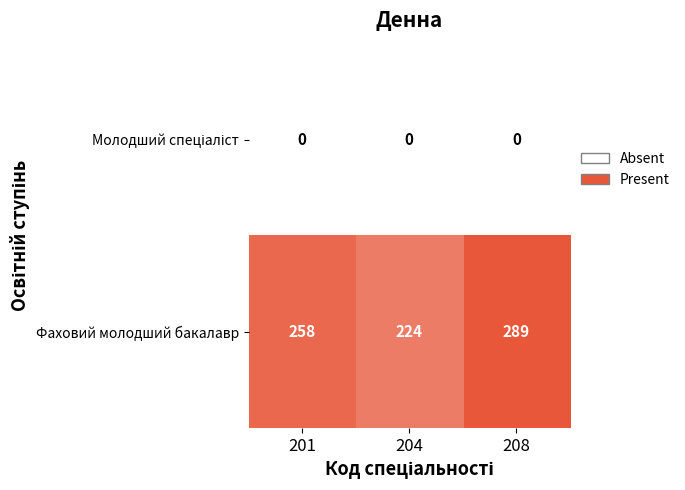

What is the sum of the Фаховий молодший бакалавр values at 204 and 208?

513